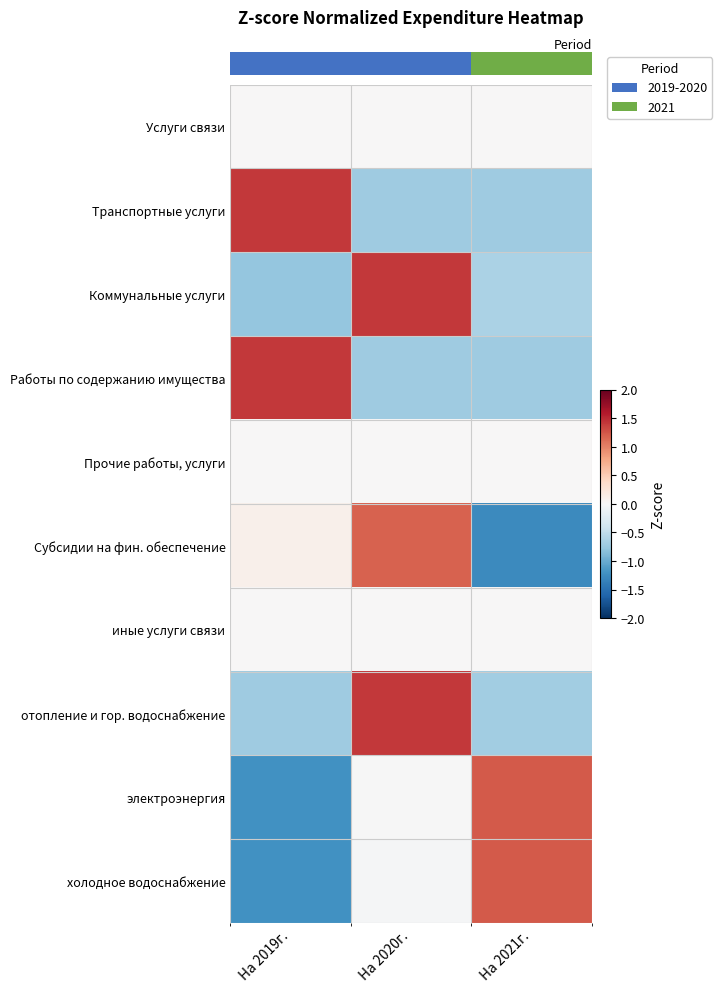

Between На 2019г. and На 2021г., which is larger?

На 2019г.